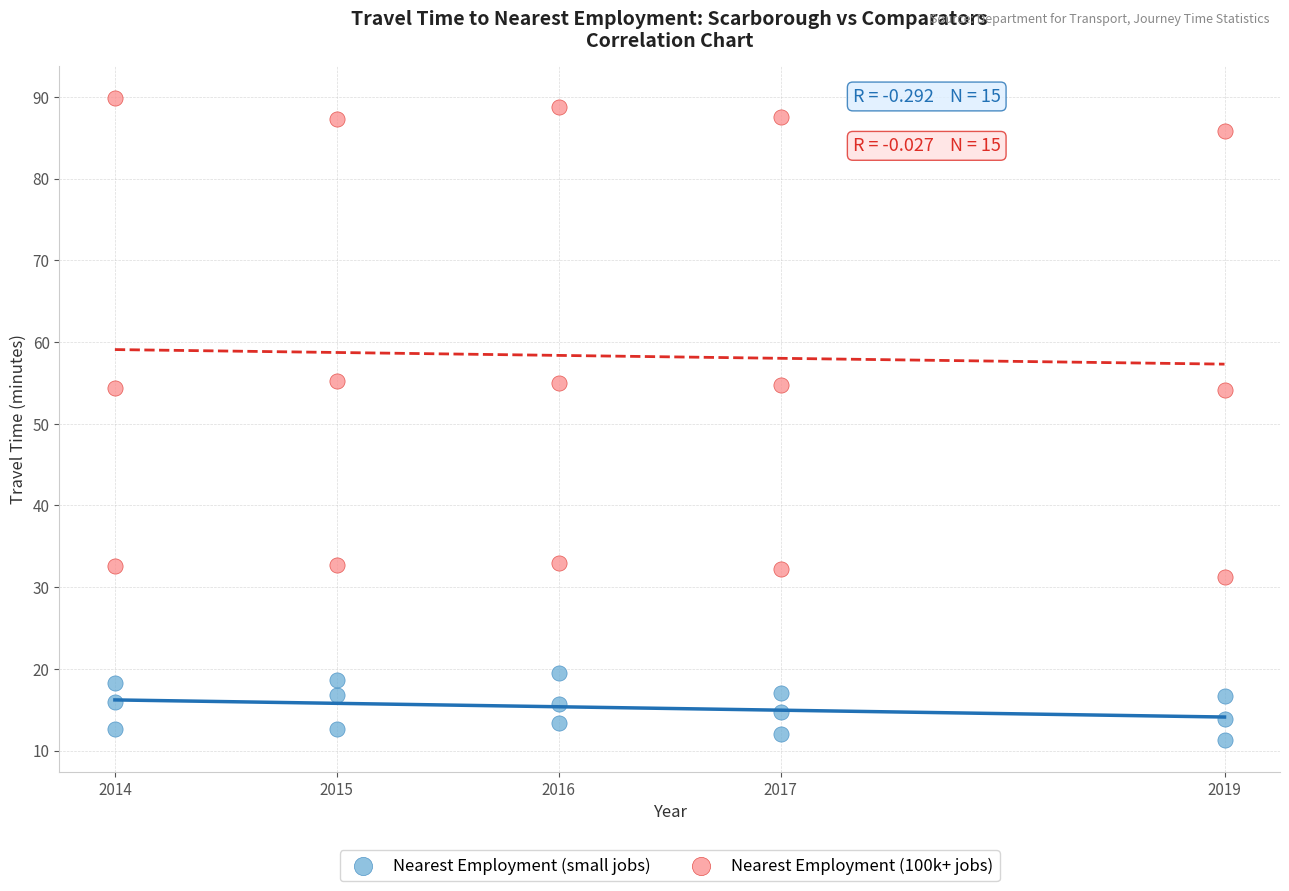

Which series reaches the minimum Y coordinate?

Nearest Employment (small jobs)